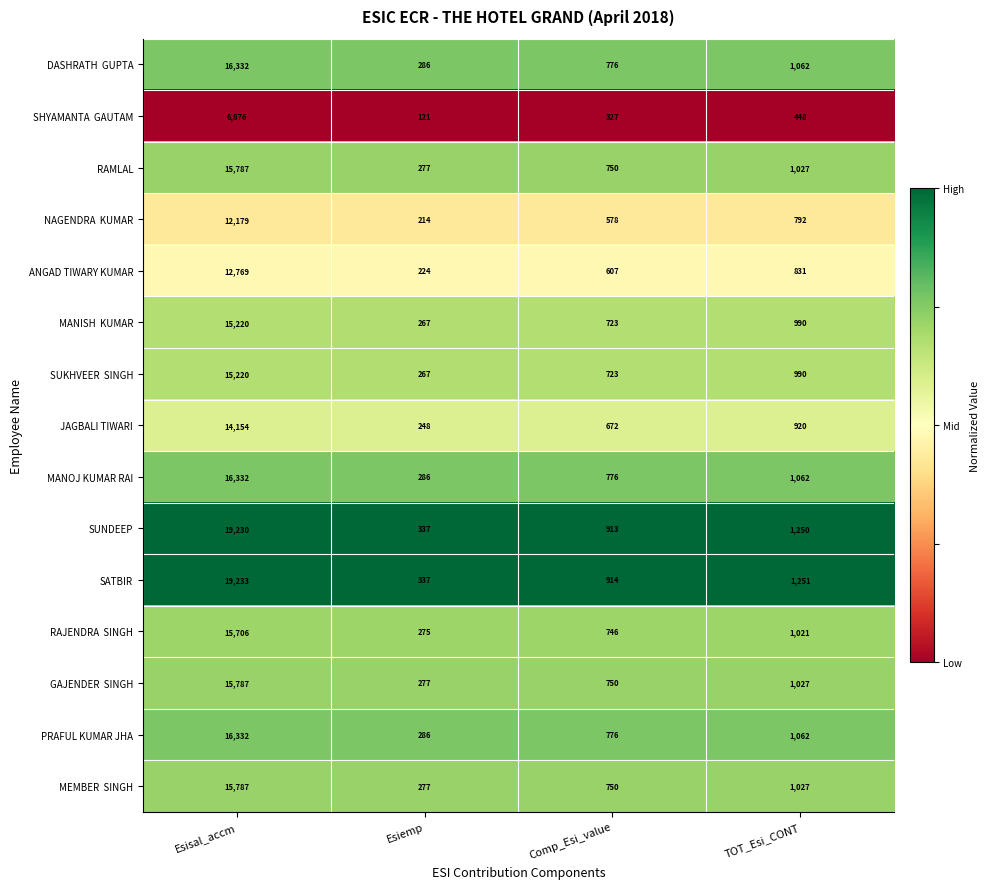

The ANGAD TIWARY KUMAR series shows 8473 at Esisal_accm. True or false?

False